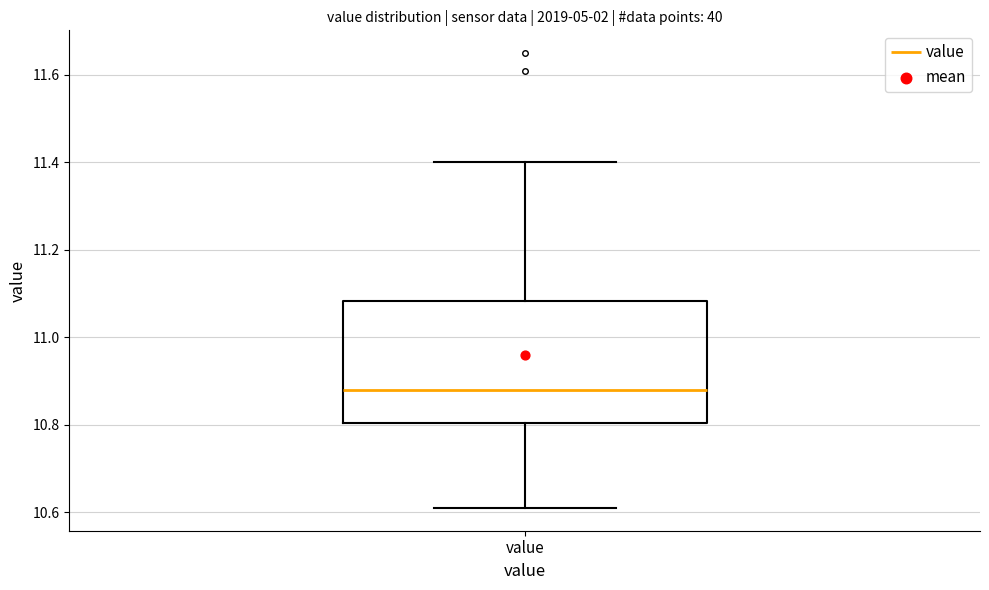

Transcribe this box plot: give where the median line is, the range the box spans, and where the two whiskers end, as read against the y-axis. The values are not printed on the chart, so give them approximately, as read against the axis.

median 10.88, box 10.80 to 11.08, whiskers 10.62 to 11.40